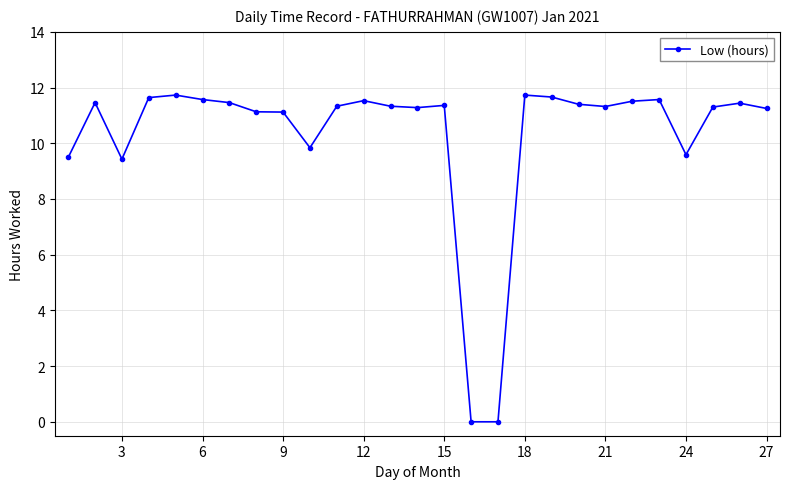

What is the difference between the maximum and minimum values?

11.7